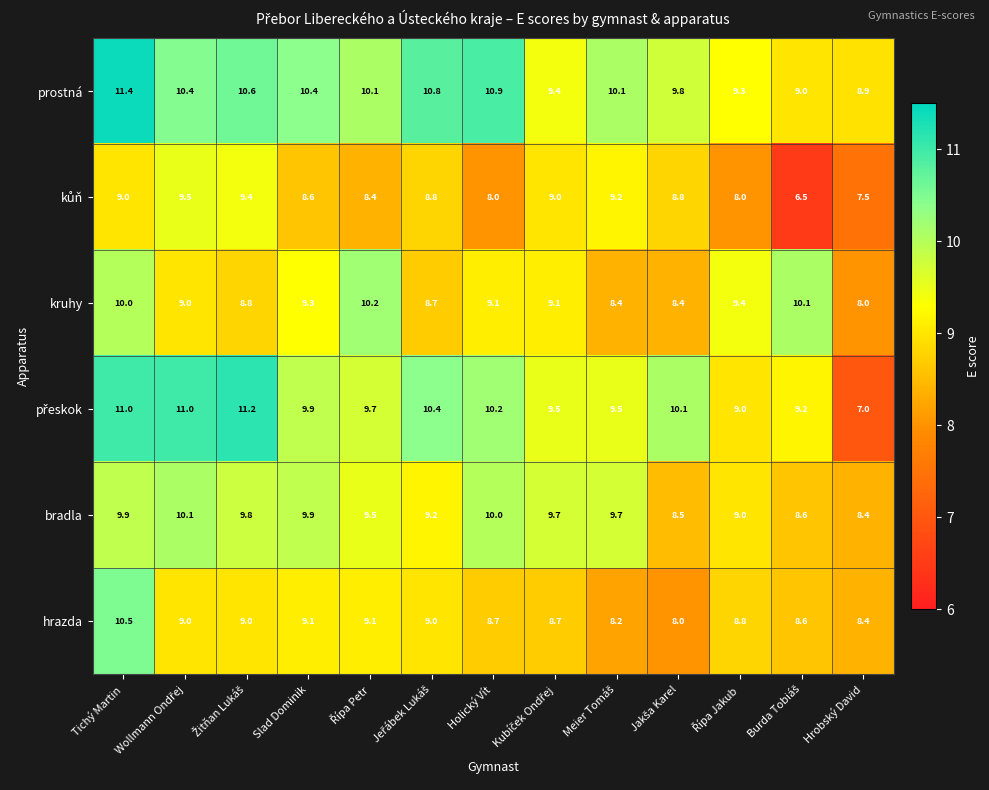

What is the difference between the maximum and minimum values in the hrazda series?

2.5